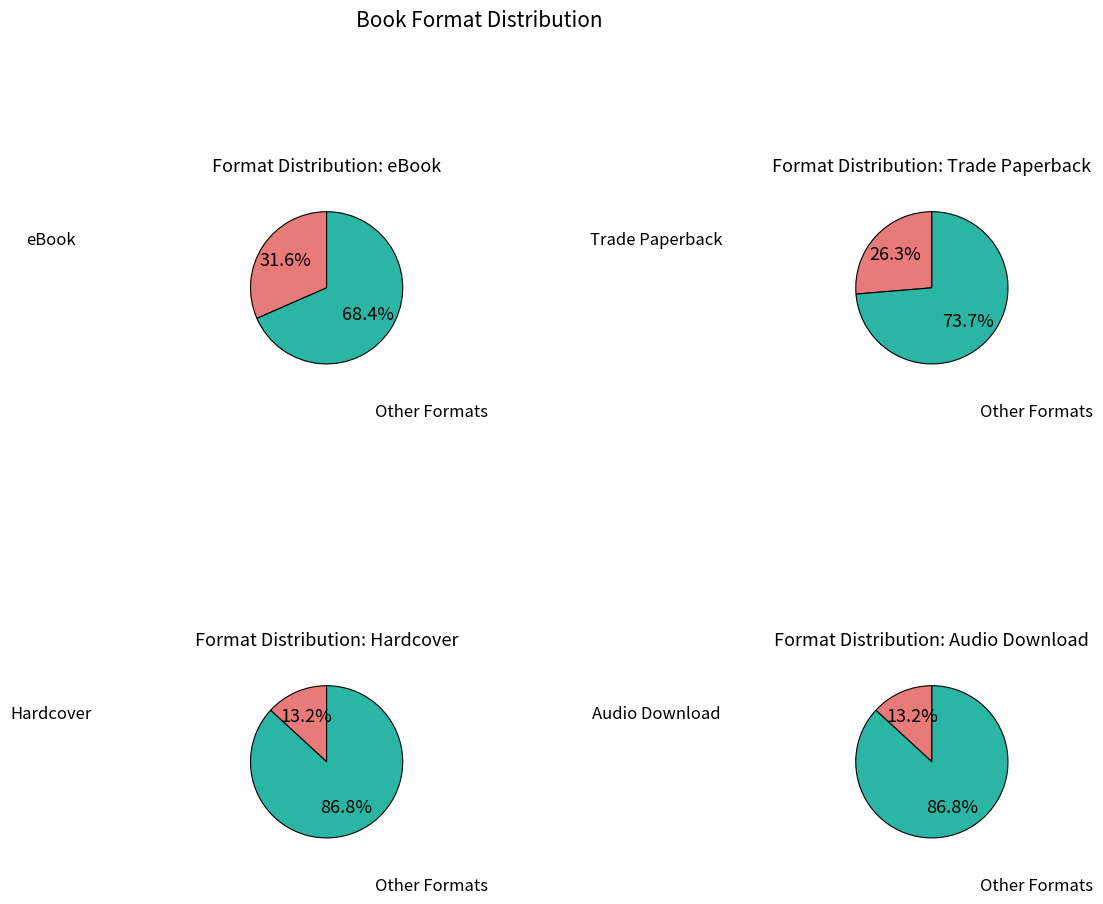

True or false: Audio Download accounts for 13% of the total.

True